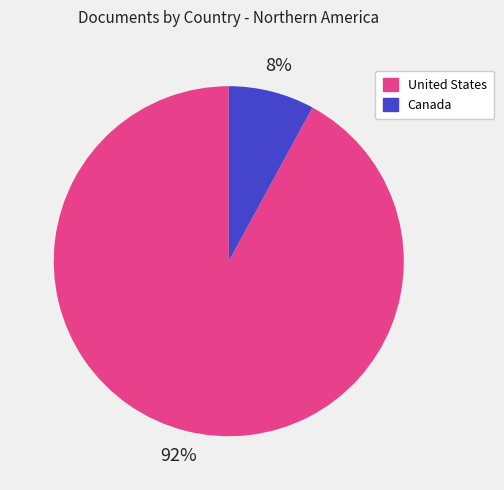

Combined, do Canada and United States account for over 50%?

Yes